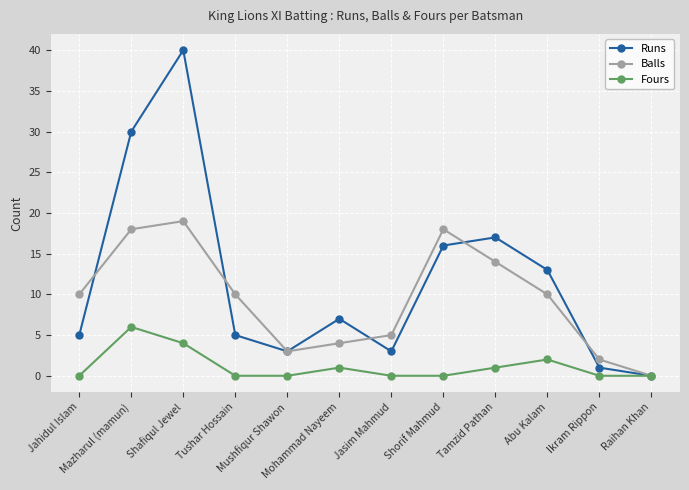

Is the value of Balls at Shorif Mahmud greater than the value of Runs at Raihan Khan?

Yes